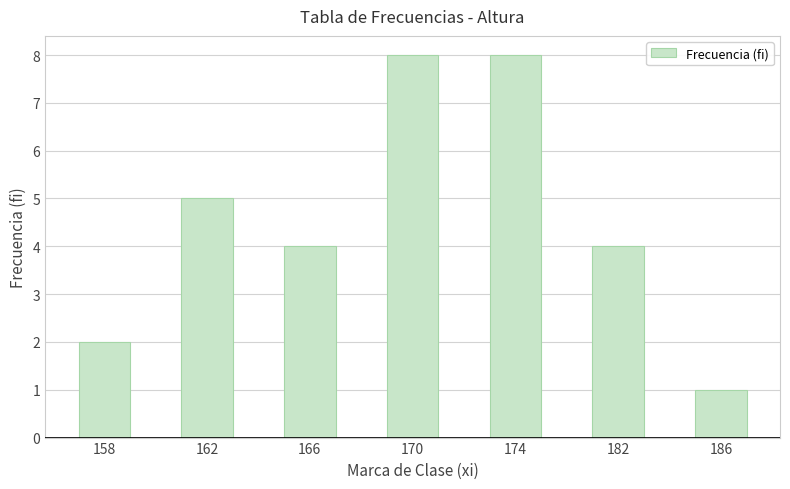

Reading left to right, transcribe all the data shown in this chart.

158=2	162=5	166=4	170=8	174=8	182=4	186=1